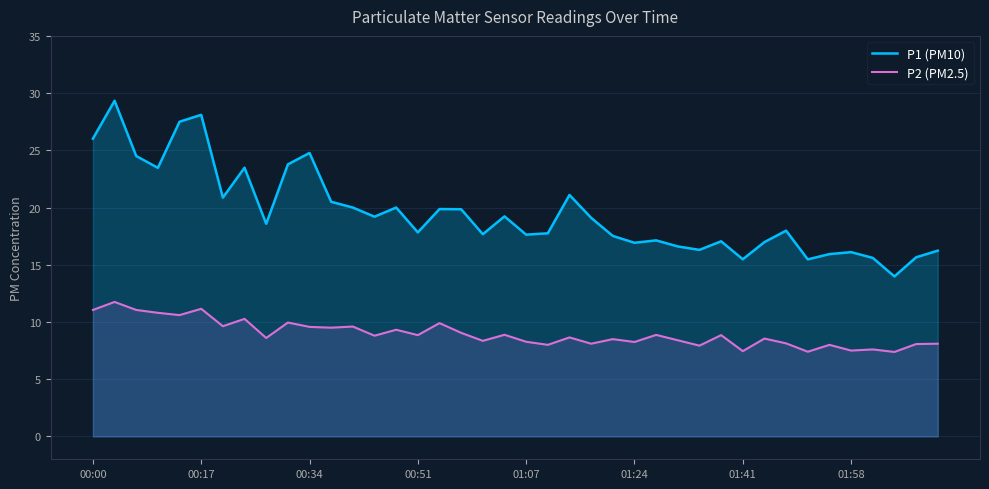

Reading left to right, what are all the values shown in this chart?

P1 (PM10): 26.0	29.3	24.5	23.5	27.5	28.1	20.9	23.5	18.6	23.8	24.8	20.5	20.0	19.2	20.0	17.8	19.9	19.9	17.7	19.2	17.6	17.8	21.1	19.1	17.5	16.9	17.1	16.6	16.3	17.1	15.5	17.0	18.0	15.5	15.9	16.1	15.6	14.0	15.7	16.2
P2 (PM2.5): 11.1	11.8	11.1	10.8	10.6	11.2	9.6	10.3	8.6	9.9	9.6	9.5	9.6	8.8	9.3	8.8	9.9	9.1	8.3	8.9	8.3	8.0	8.7	8.1	8.5	8.2	8.9	8.4	7.9	8.8	7.5	8.6	8.1	7.4	8.0	7.5	7.6	7.4	8.1	8.1